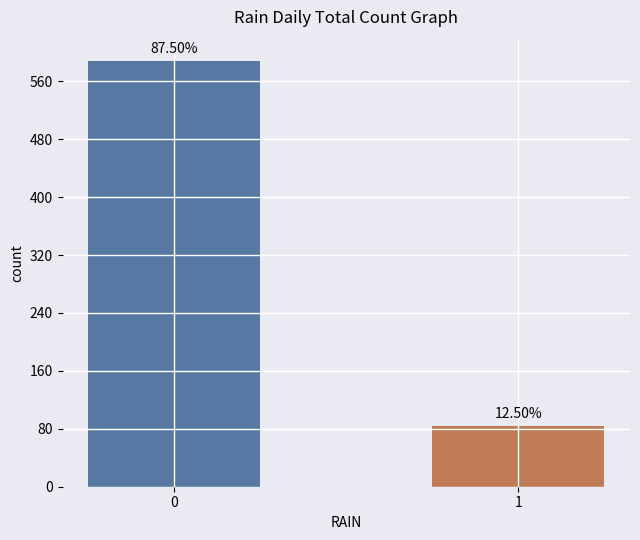

Are the bars horizontal?

No